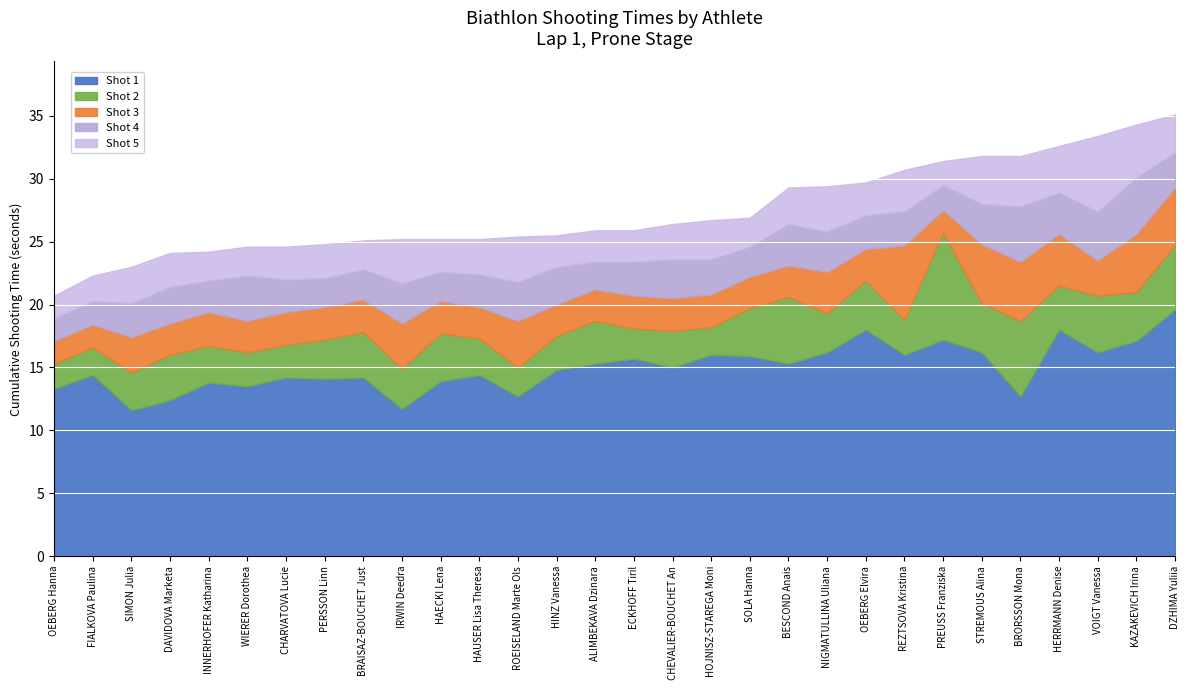

True or false: Shot 4 has more than 1 points higher than both neighbors.

True